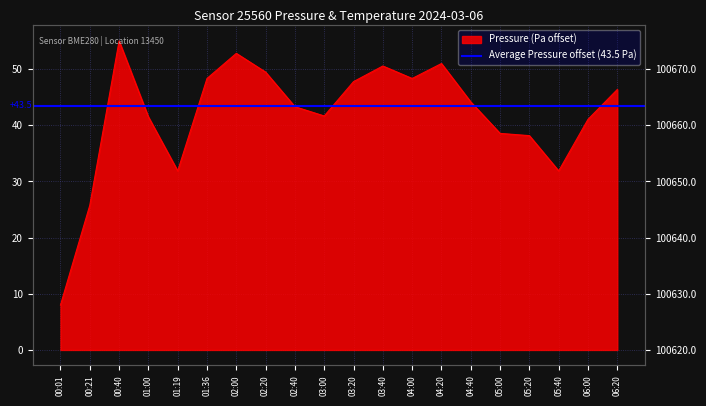

How many data points are above 44?

10